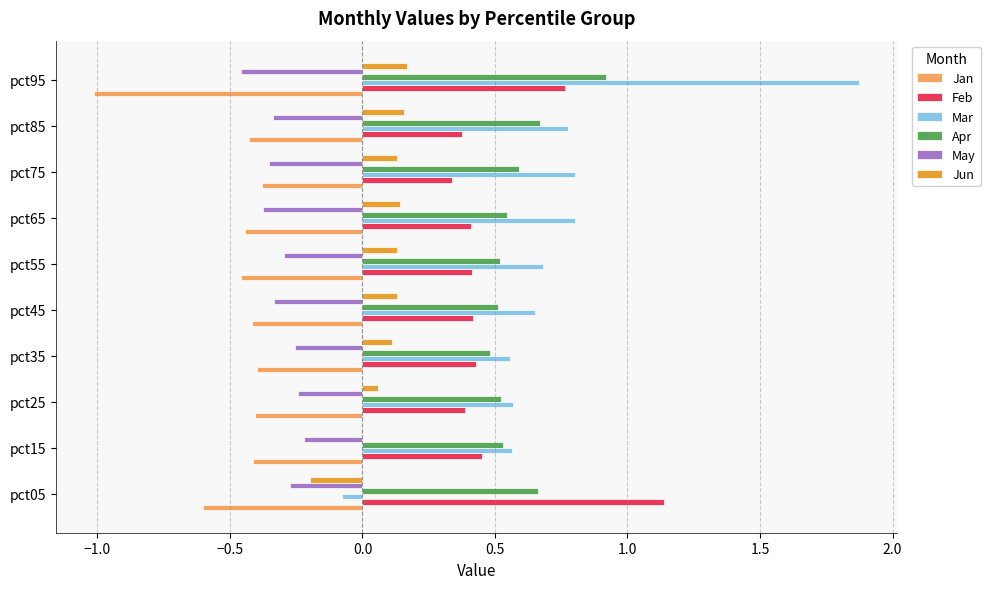

Which category has the highest value across all series?

pct95